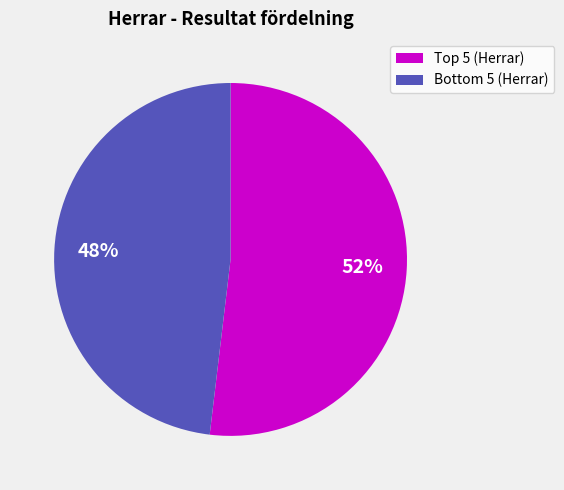

To the nearest percent, what is the difference between the largest and smallest slice percentages?

4%